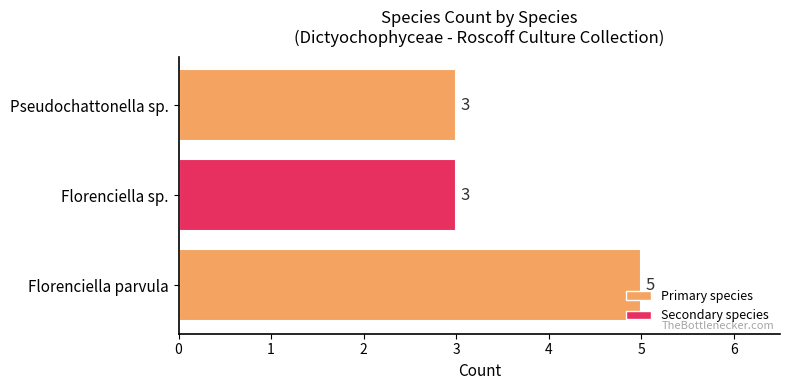

What is the difference between the maximum and second lowest values?

2